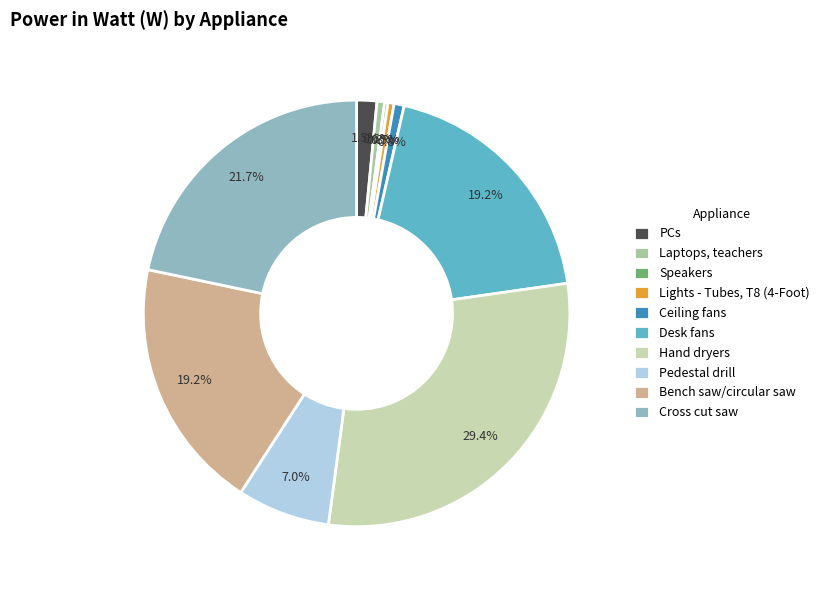

What is the change in value from Ceiling fans to Hand dryers?

+2240